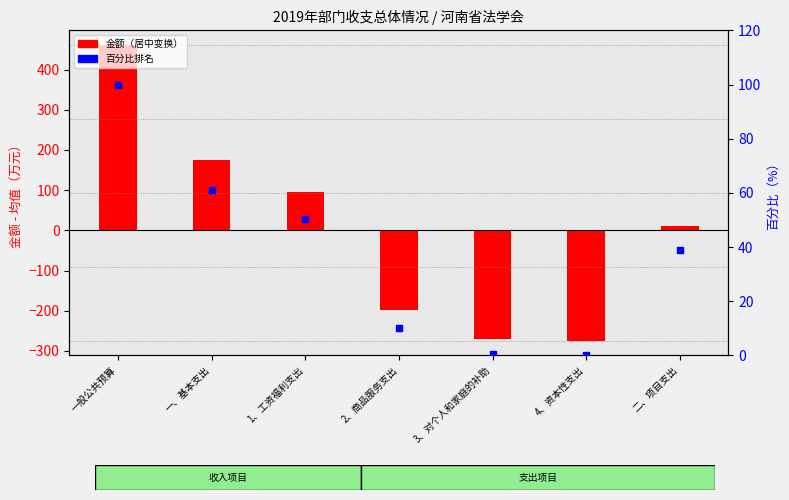

At how many categories does at least one series exceed -67?

7